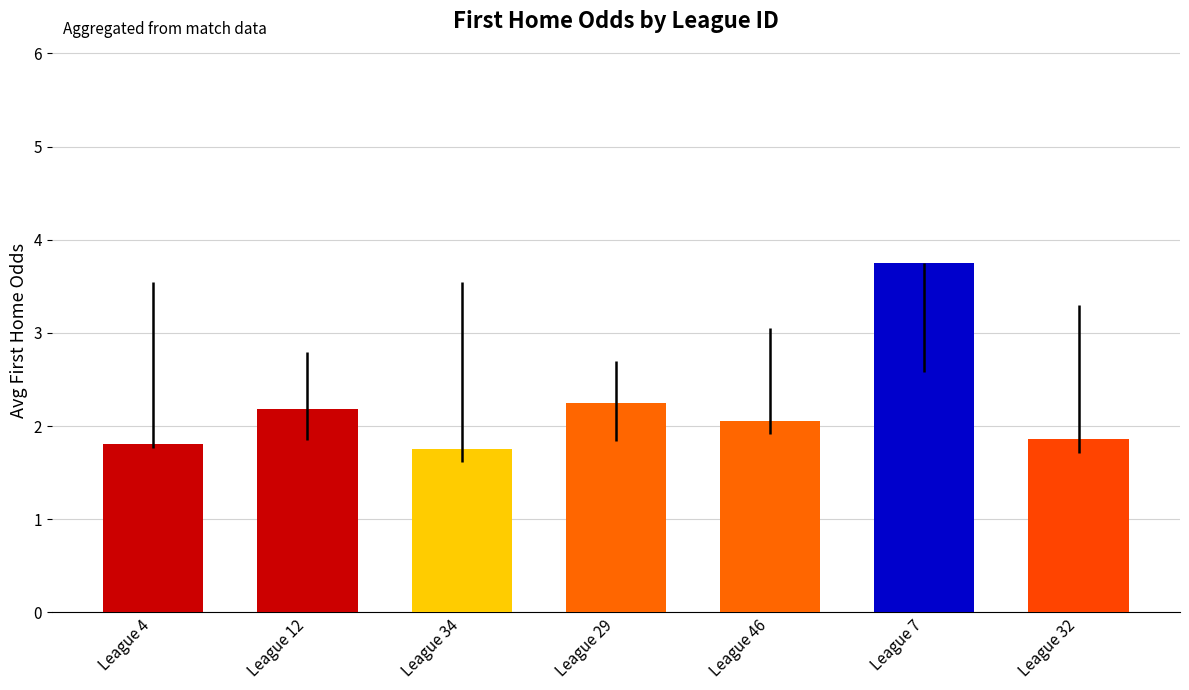

What is the ratio of the value at League 7 to the value at League 4?

2.1